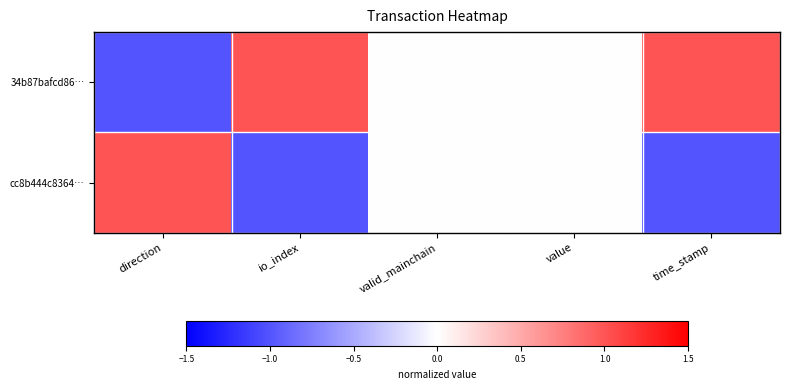

Between direction and valid_mainchain, which is larger?

valid_mainchain